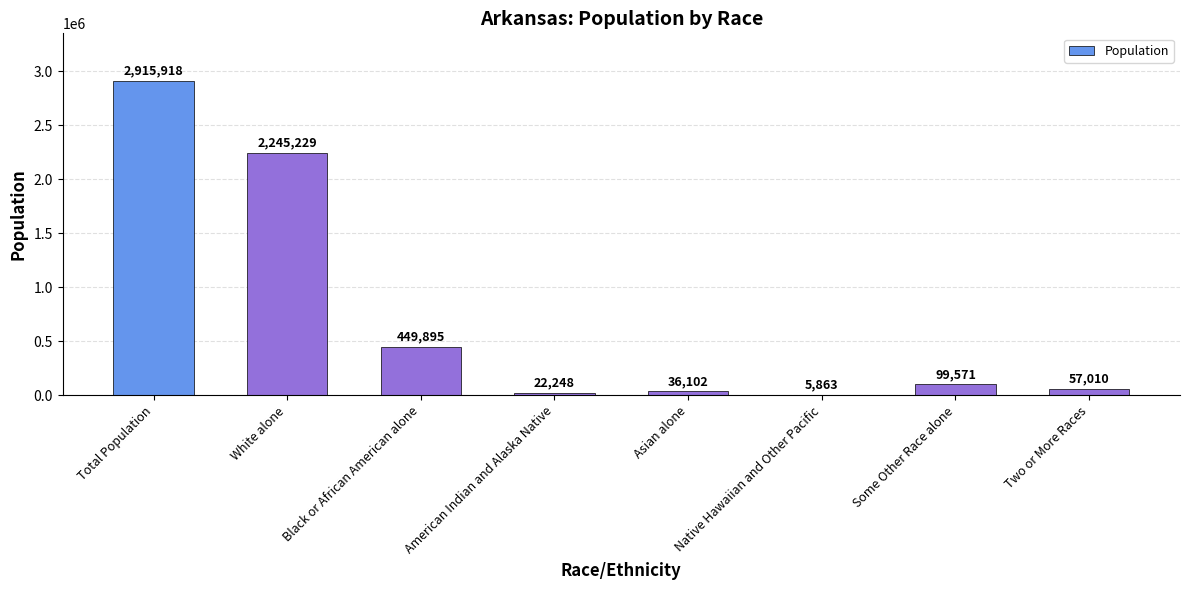

Count the number of categories in the chart.

8